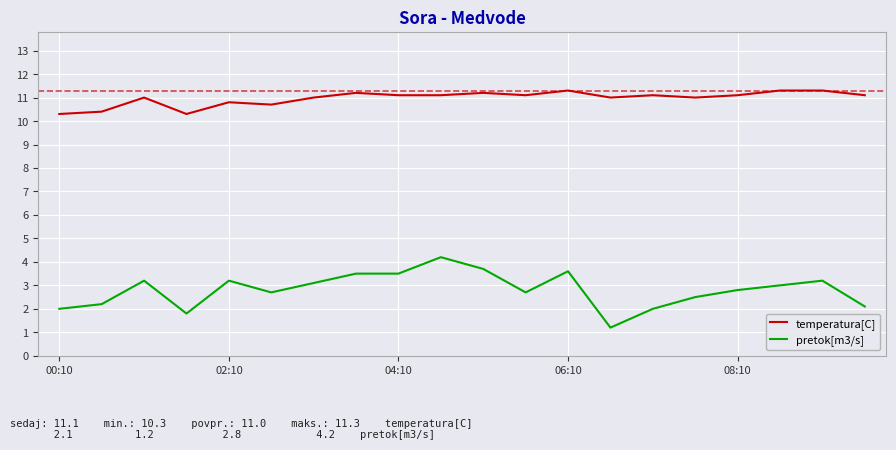

What is the average value of the temperatura[C] series?

11.0